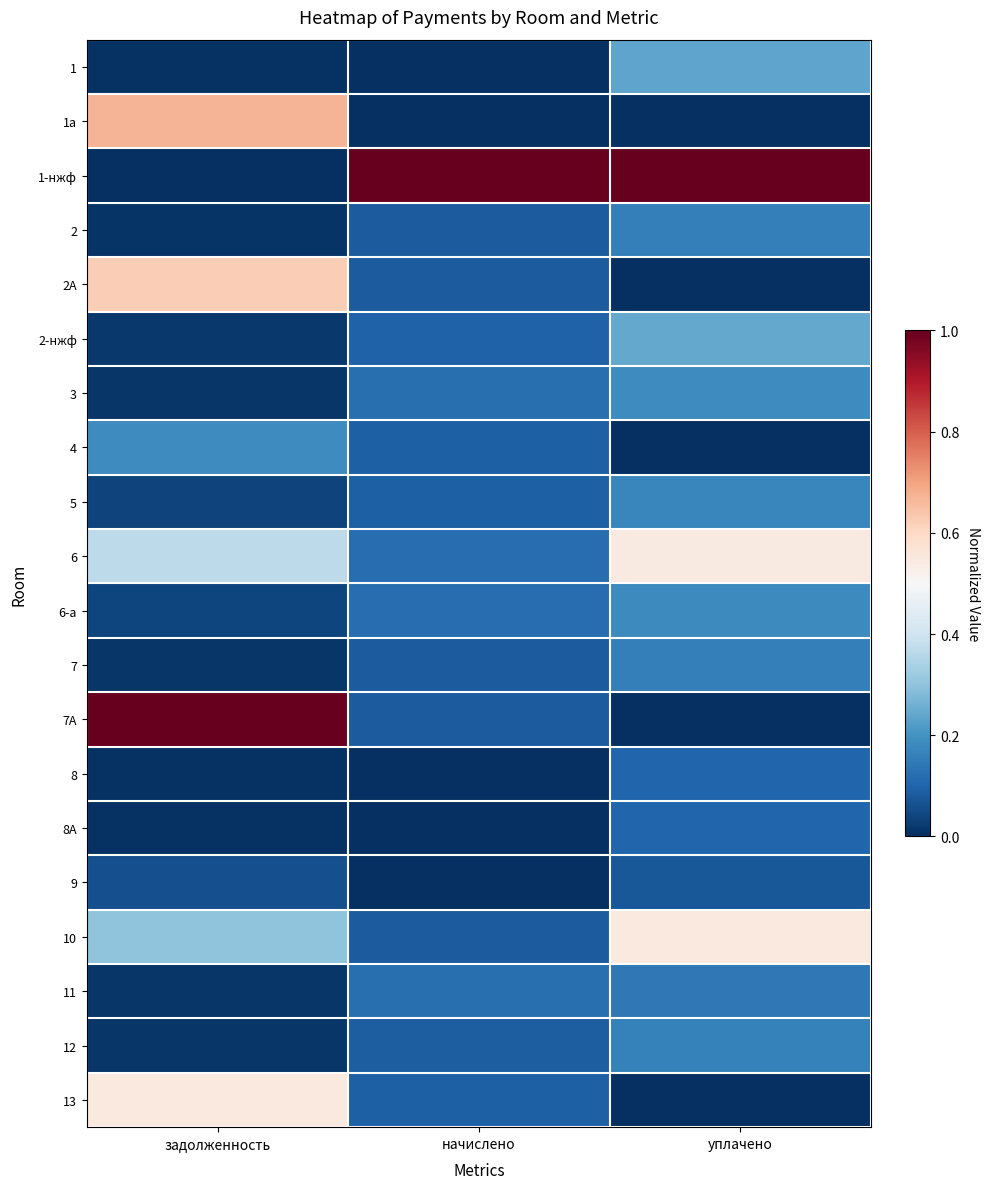

Which series has the largest range (max minus min)?

1-нжф